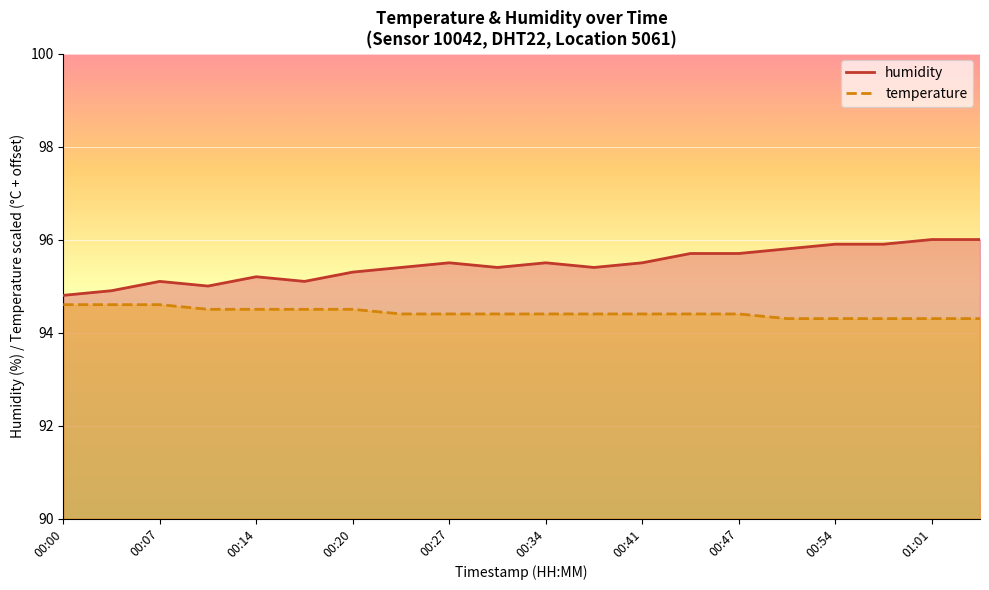

What is the label of the 15th point from the left?

00:47